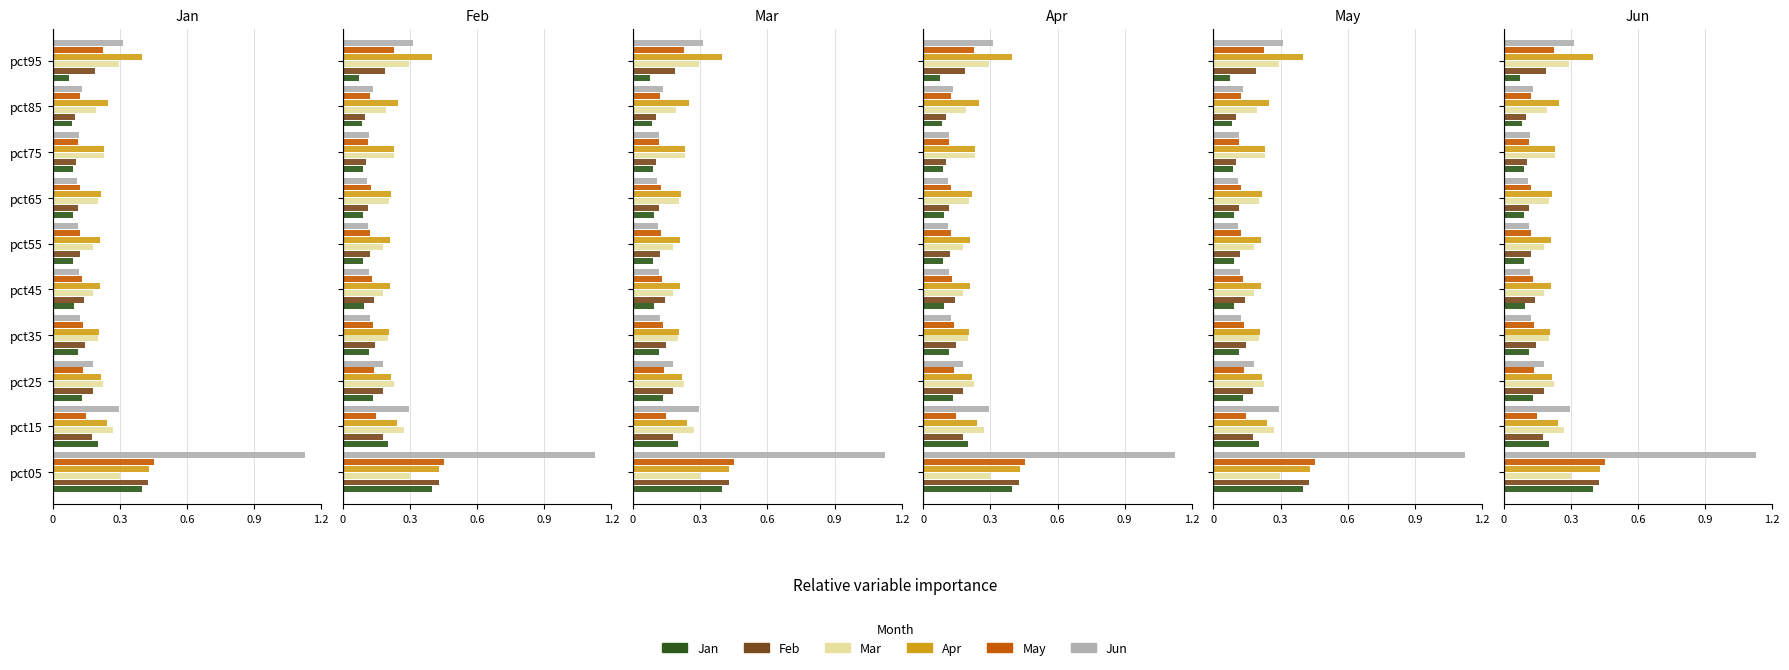

Which series has the widest spread of values?

Jun